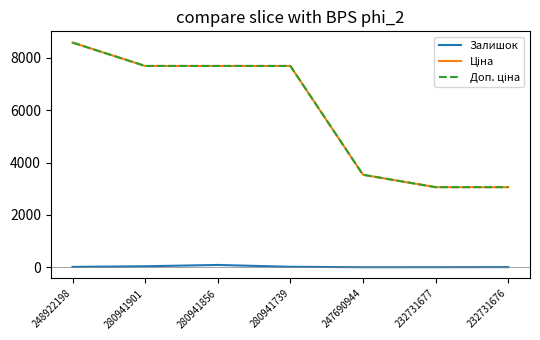

At which category is the sum across all series the highest?

248922198